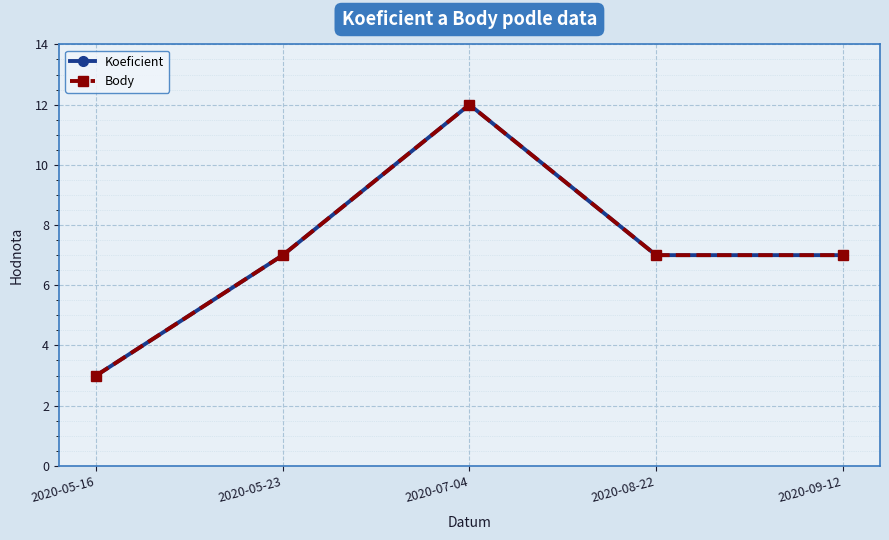

Is the value of Body at 2020-05-23 greater than the value of Koeficient at 2020-09-12?

No